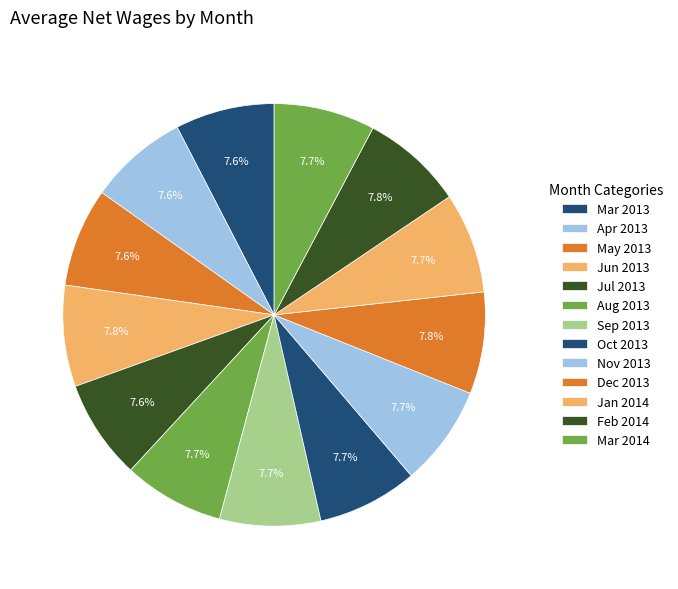

Is there a majority slice in this chart?

No